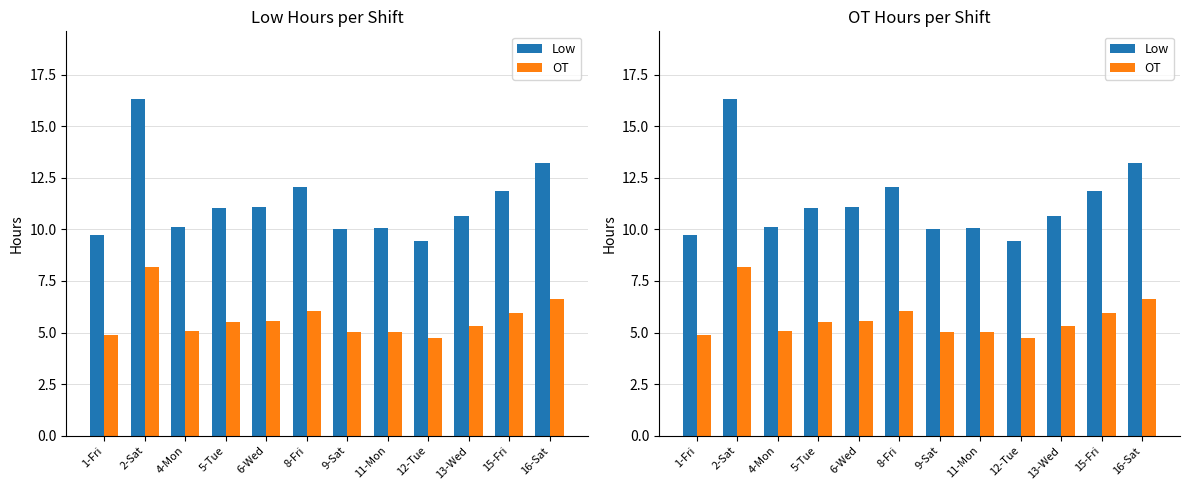

What is the label of the 11th bar from the right?

2-Sat